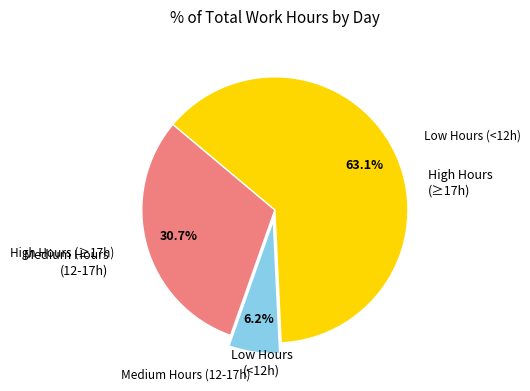

Is there any slice that represents more than half of the pie?

Yes